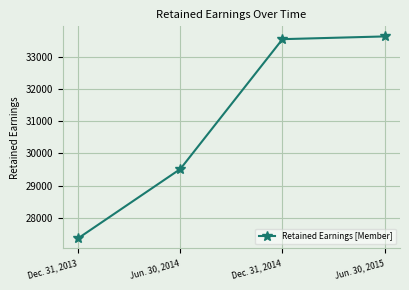

Reading right to left, what are all the values shown in this chart?

Jun. 30, 2015=33642	Dec. 31, 2014=33557	Jun. 30, 2014=29516	Dec. 31, 2013=27360